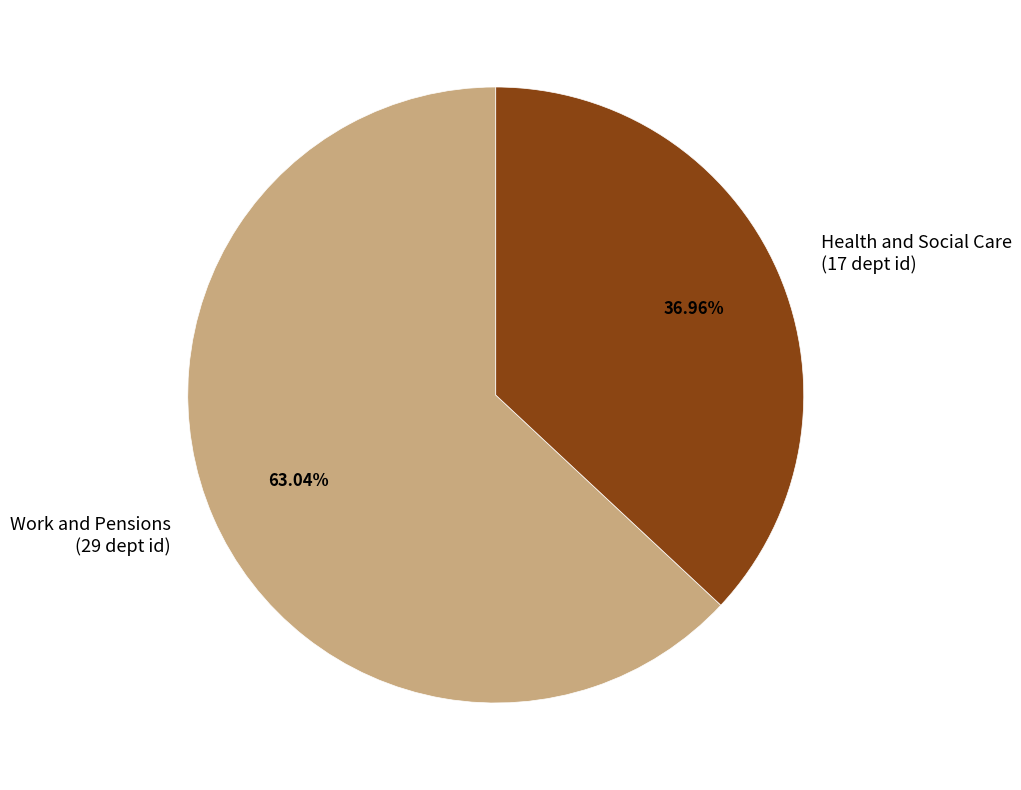

Which slice is the largest?

Work and Pensions